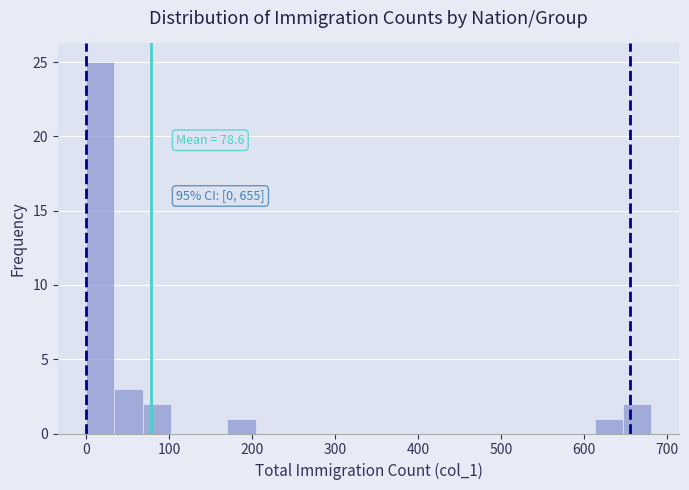

Around what value on the x-axis is the tallest bar? Give the approximate position of its centre, as read against the axis.

20